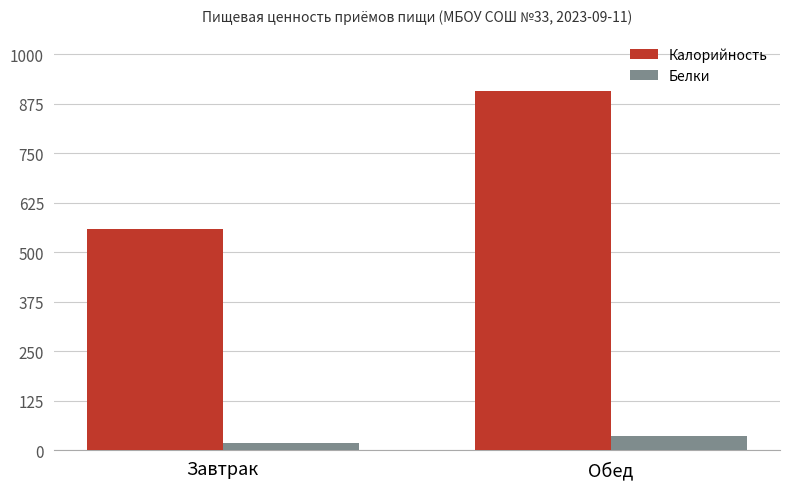

What is the spread (max minus min) of values at Обед?

873.0